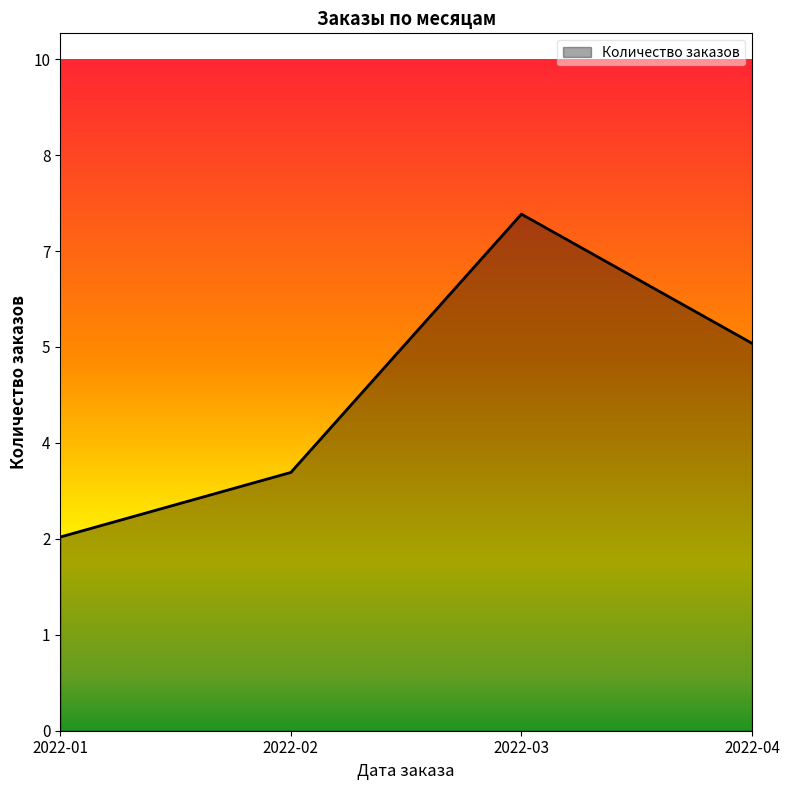

Rank the categories by value from highest to lowest.

2022-03, 2022-04, 2022-02, 2022-01